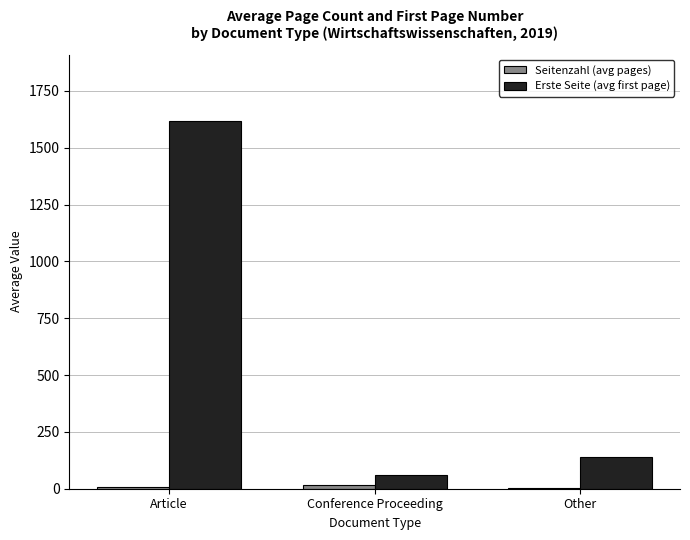

Which series has the largest total across all categories?

Erste Seite (avg first page)